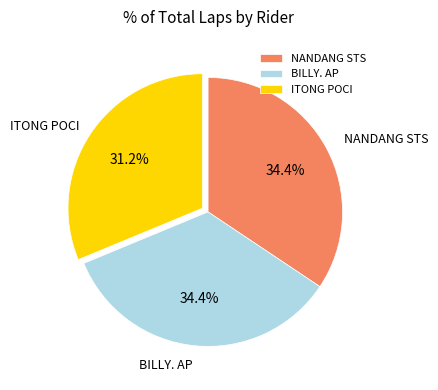

Does any single category account for the majority?

No